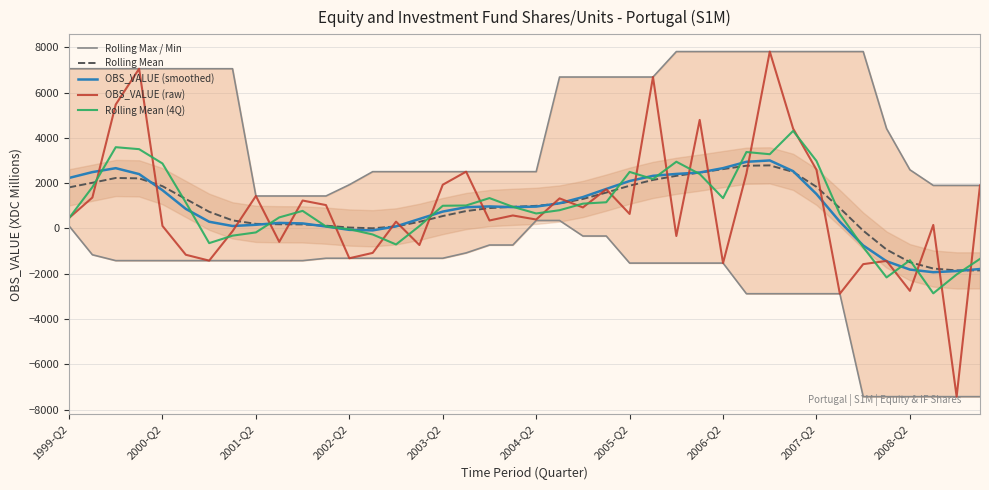

What is the maximum value for OBS_VALUE (smoothed)?

3007.4